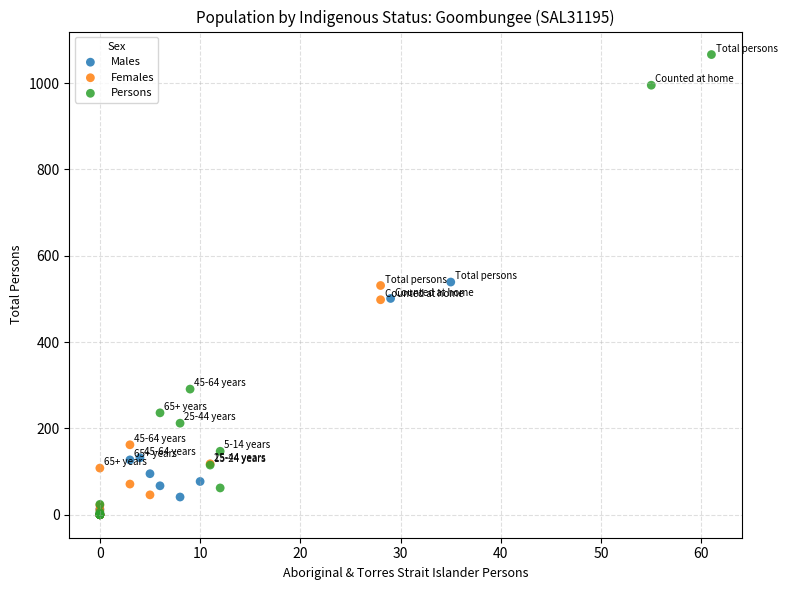

Which series contains the highest Y value?

Persons